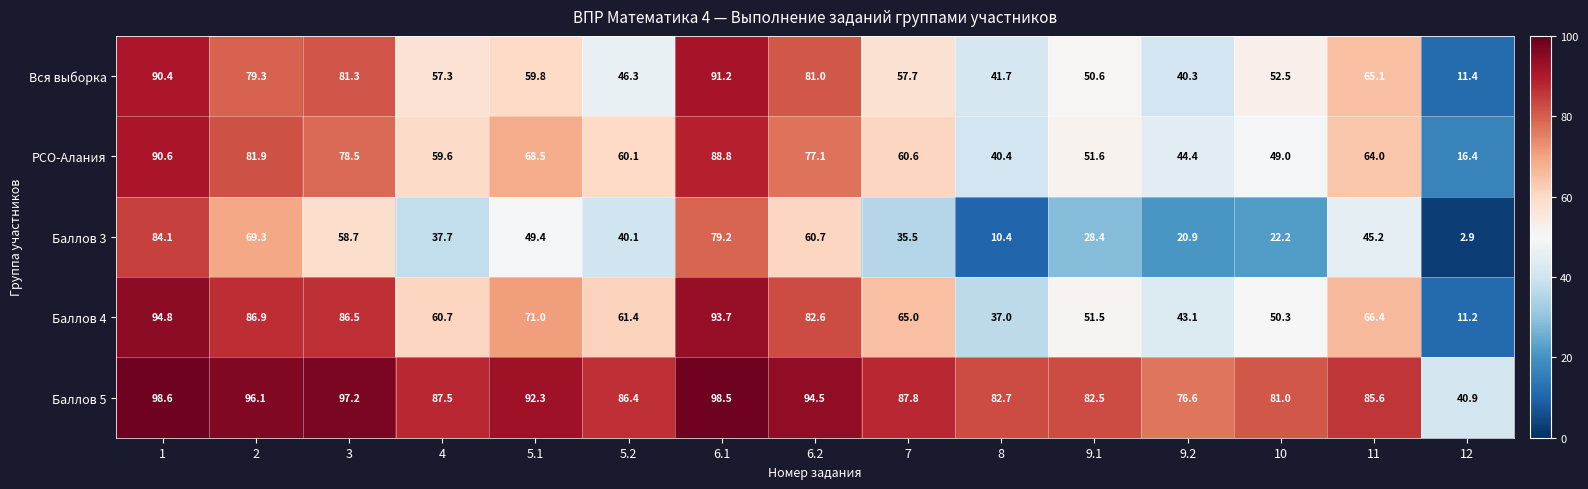

How many series are shown in this chart?

5